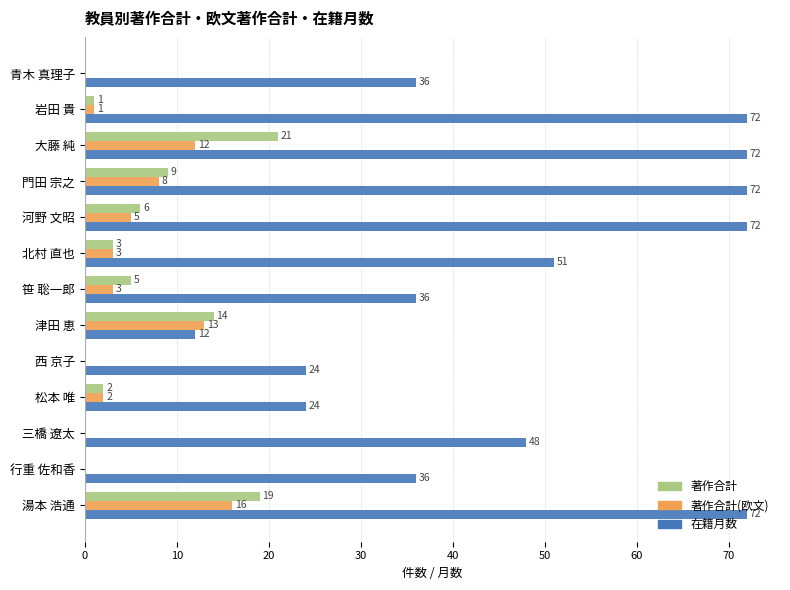

True or false: 著作合計 has a value of 1 at 岩田 貴.

True